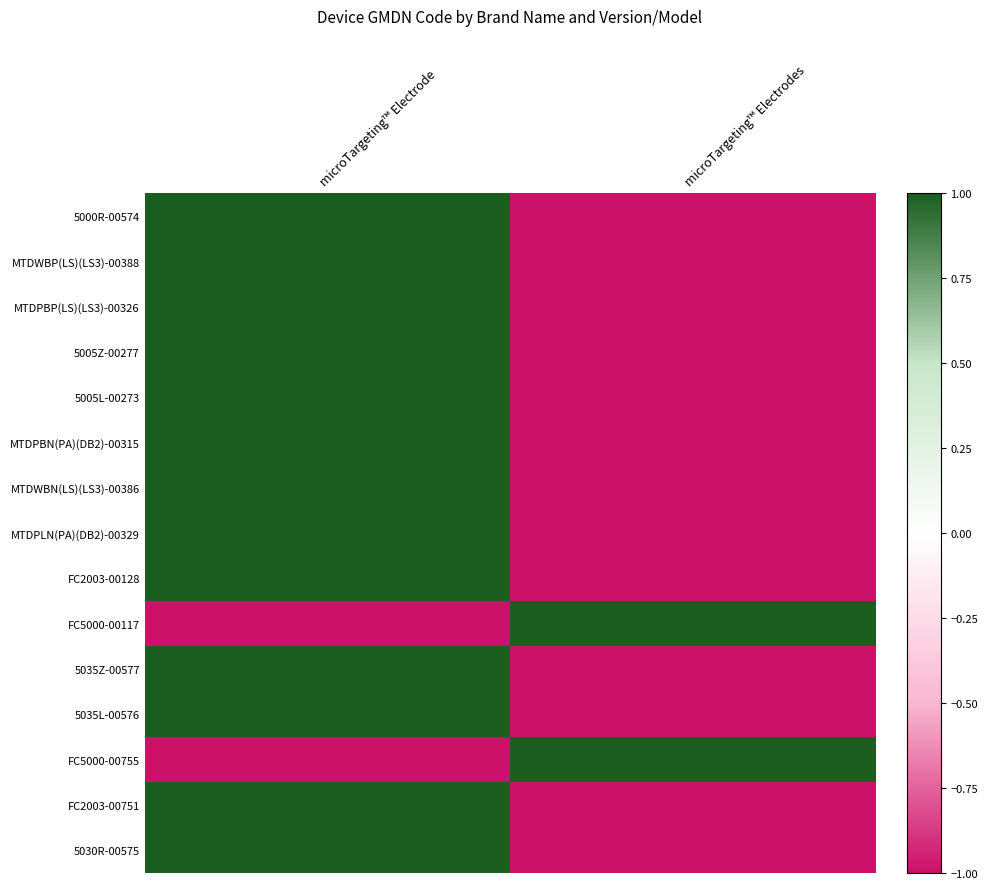

How many categories are shown in the chart?

2